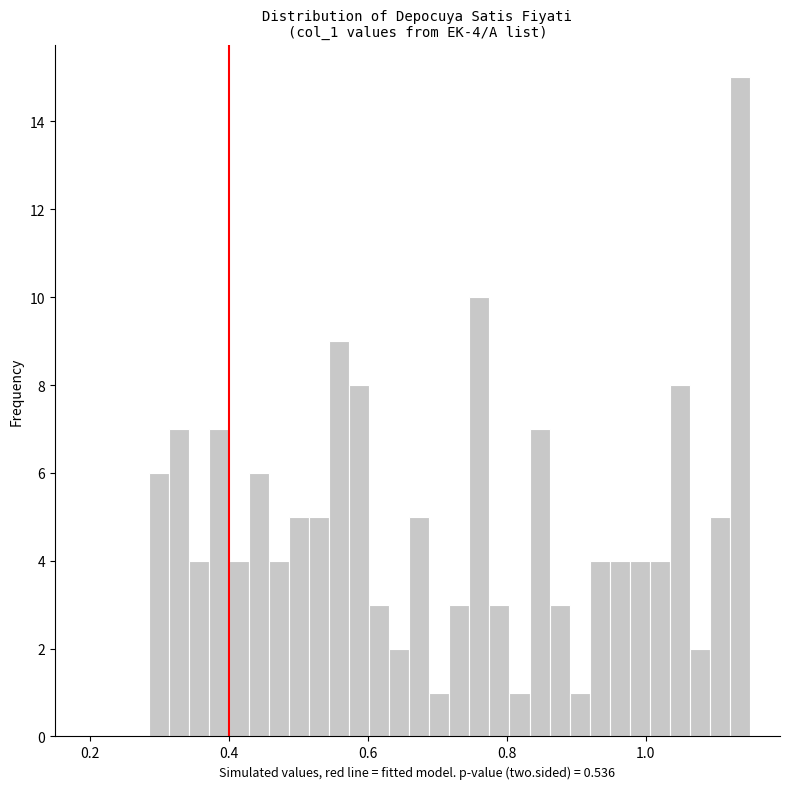

Read against the x-axis, roughly where is the centre of the tallest bar?

1.14